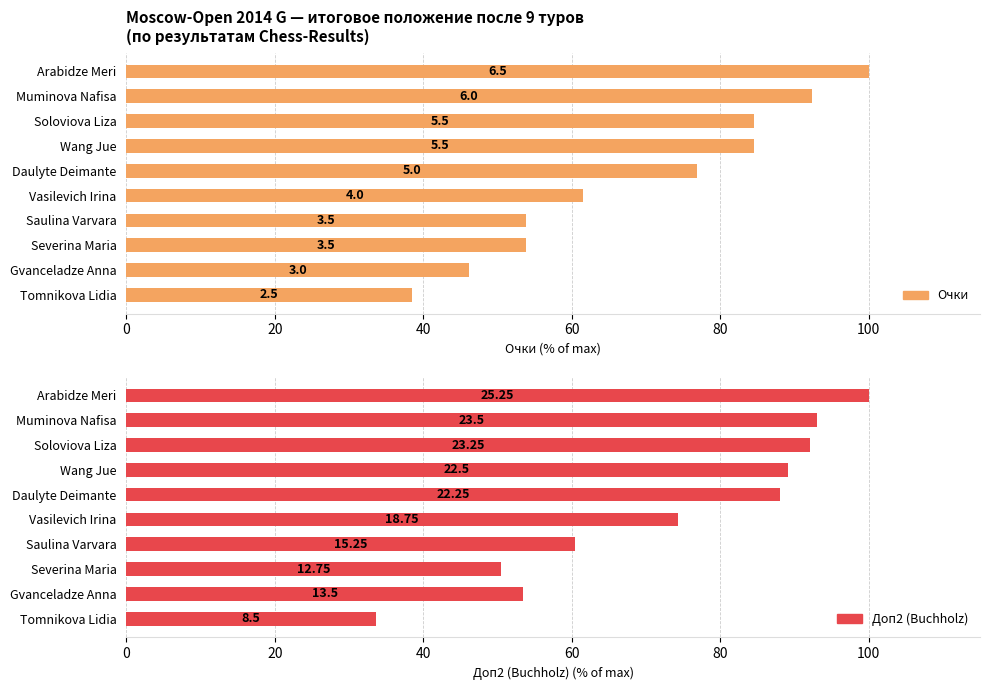

Rank the series by their average value, from lowest to highest.

Очки, Доп2 (Buchholz)